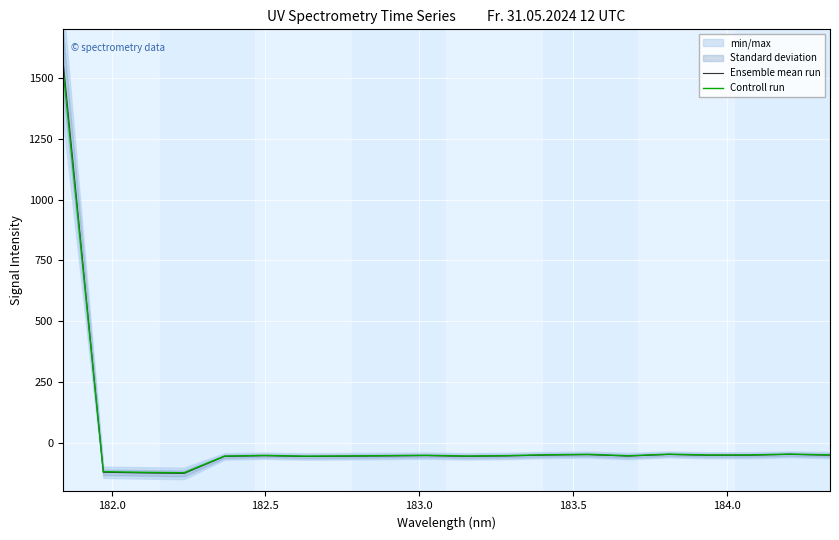

How many values in the Controll run series exceed -51?

8